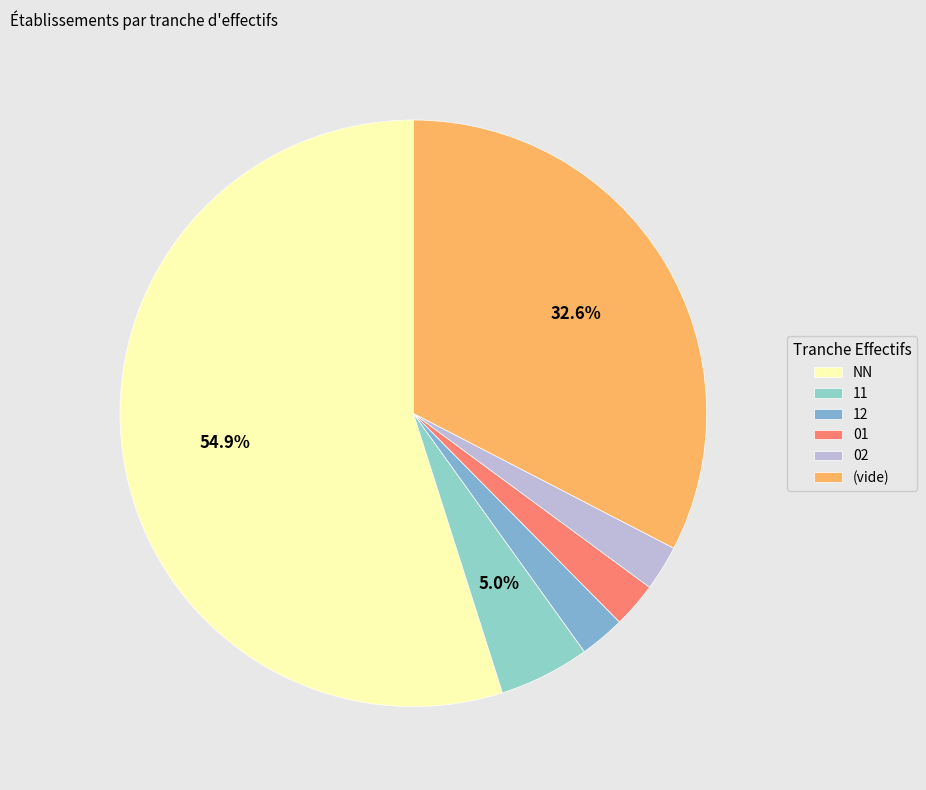

Count the number of slices in the pie.

6